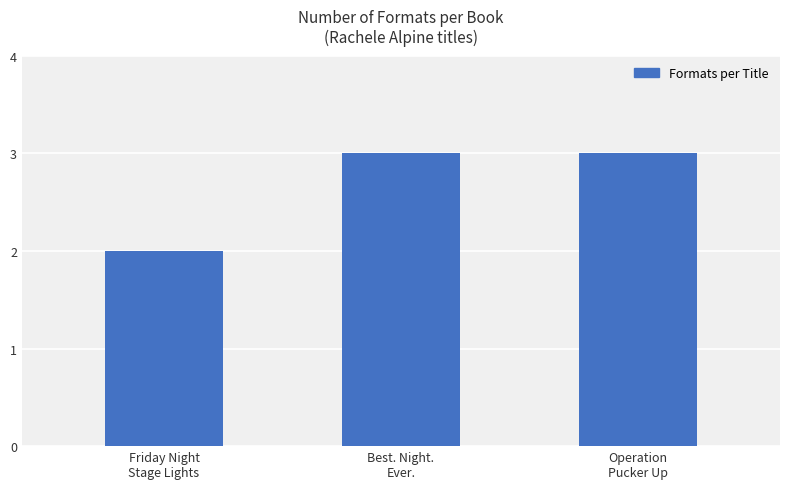

Reading right to left, transcribe all the data shown in this chart.

3	3	2